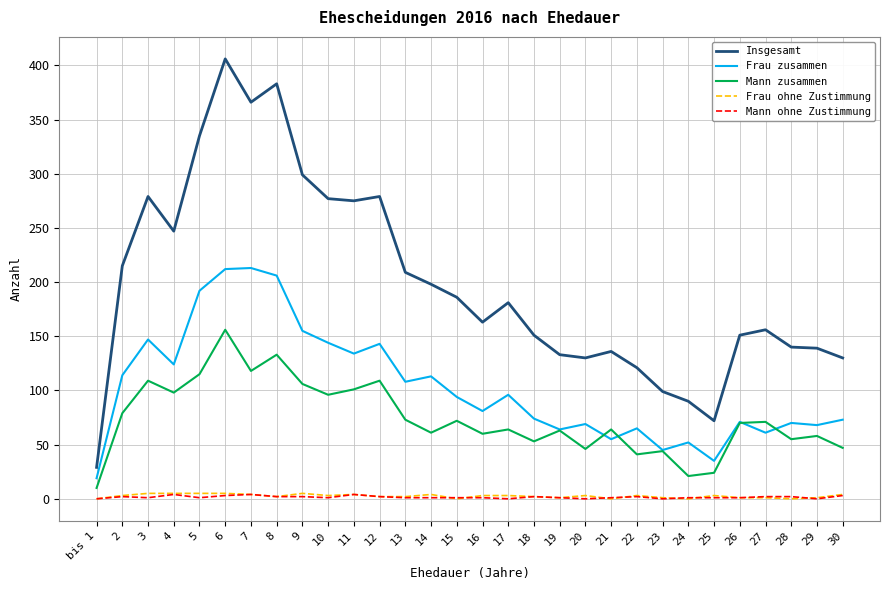

The Mann zusammen series shows 118 at 7. True or false?

True